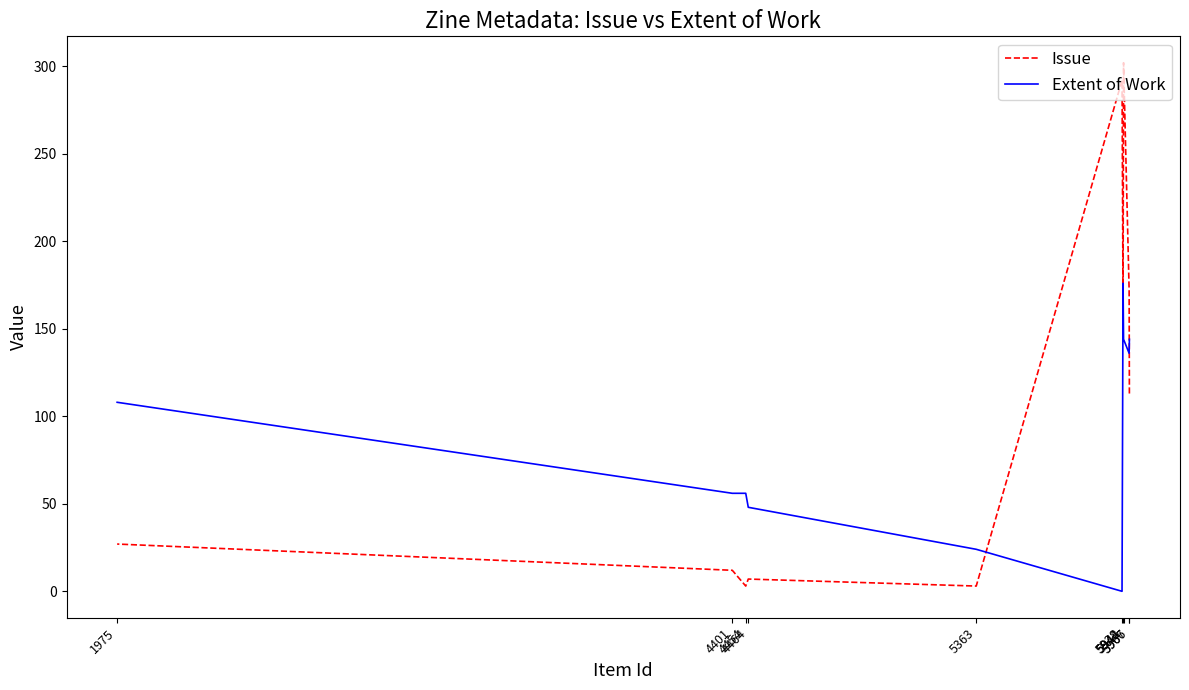

Reading left to right, list all the values displayed in this chart.

Issue: 5967=113	5966=172	5944=302	5942=162	5938=292	5363=3	4464=7	4454=3	4401=12	1975=27
Extent of Work: 5967=144	5966=136	5944=144	5942=176	5938=0	5363=24	4464=48	4454=56	4401=56	1975=108